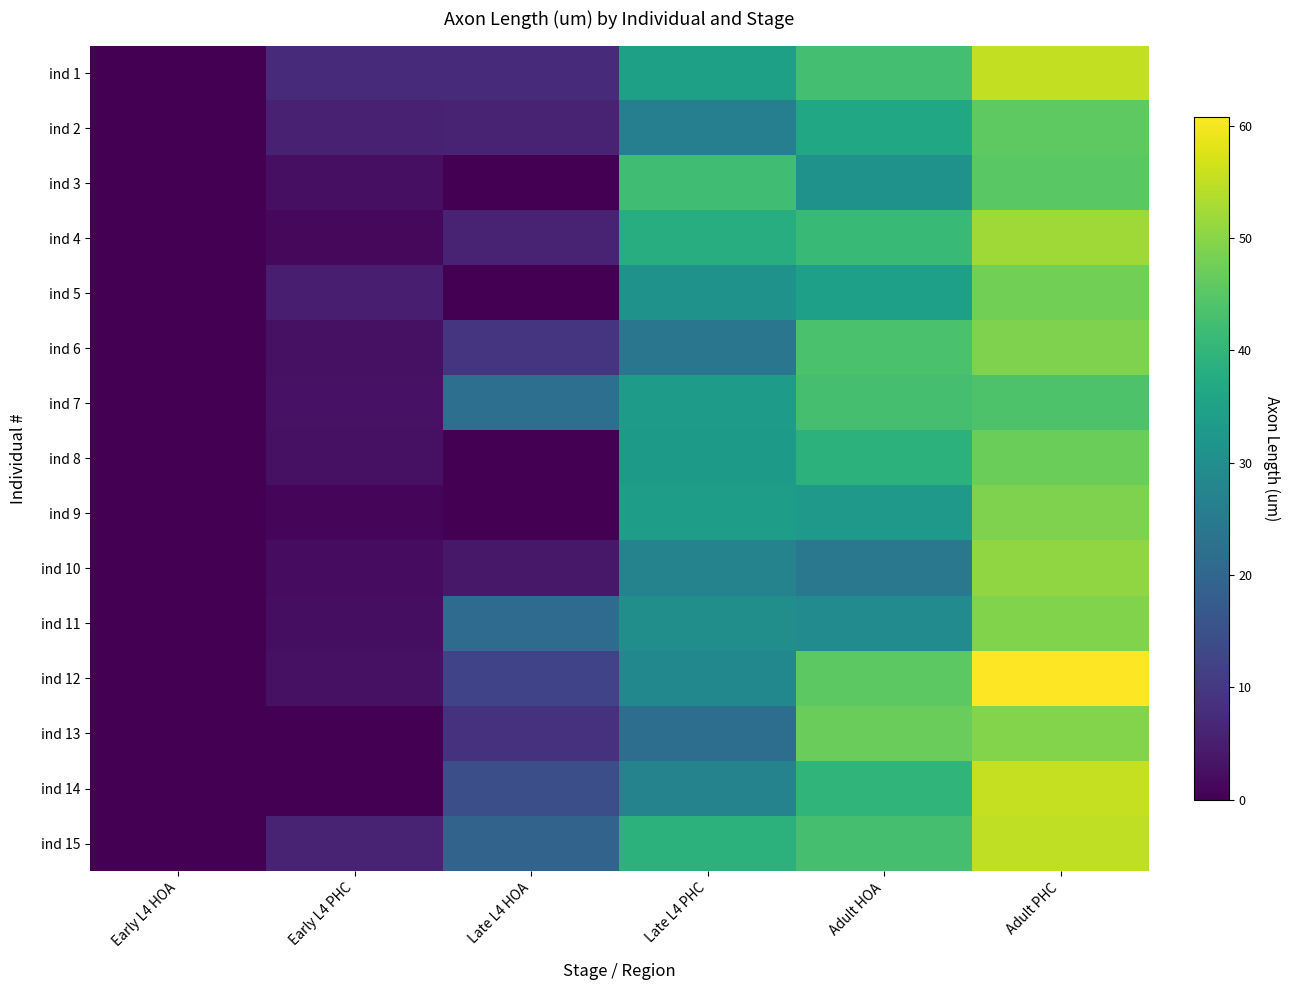

At which category does the chart reach its minimum across all series?

Early L4 HOA